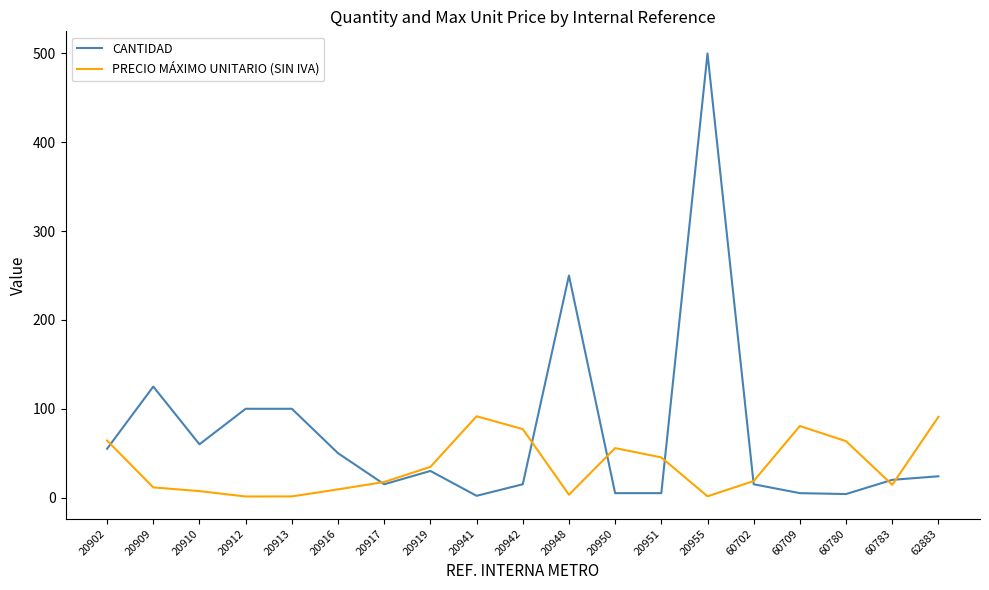

At which label does CANTIDAD reach its peak?

20955